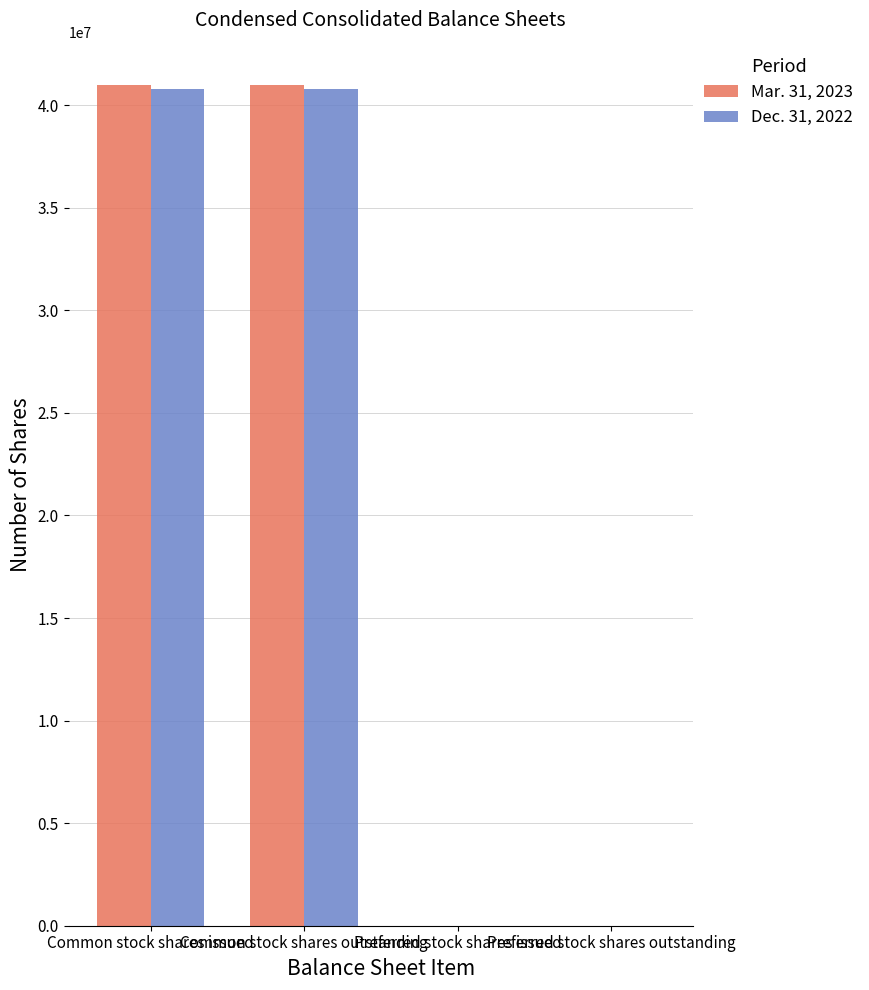

Which series has the widest spread of values?

Mar. 31, 2023